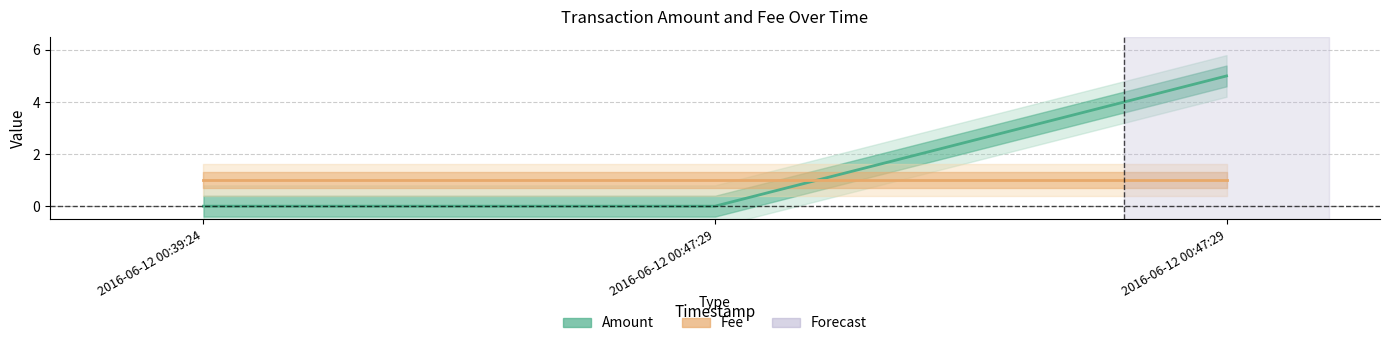

Read the Fee value at 2016-06-12 00:39:24.

1